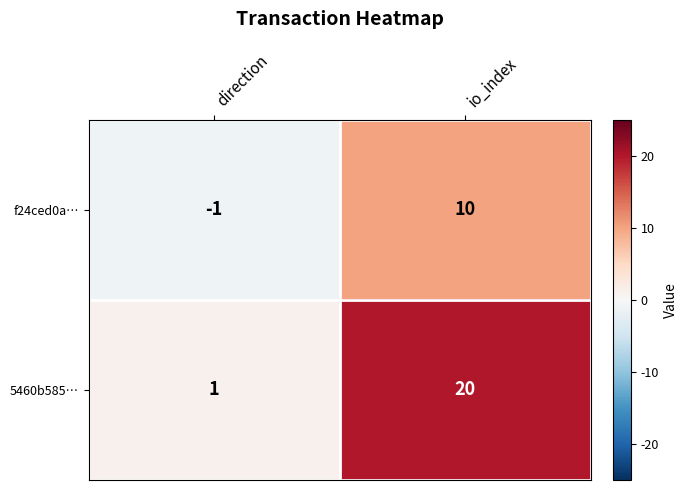

What is the difference between the maximum and minimum values in the f24ced0a… series?

11